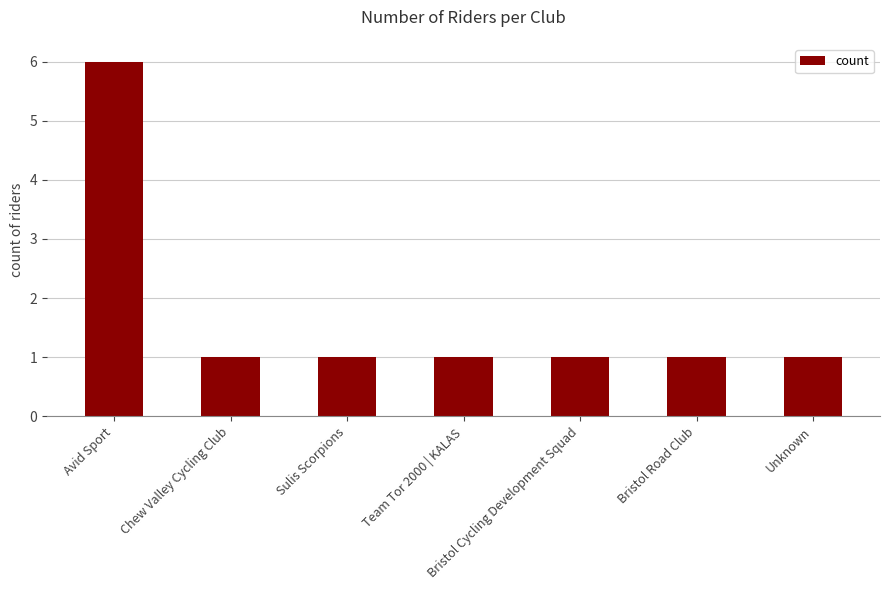

What is the maximum value shown in the chart?

6